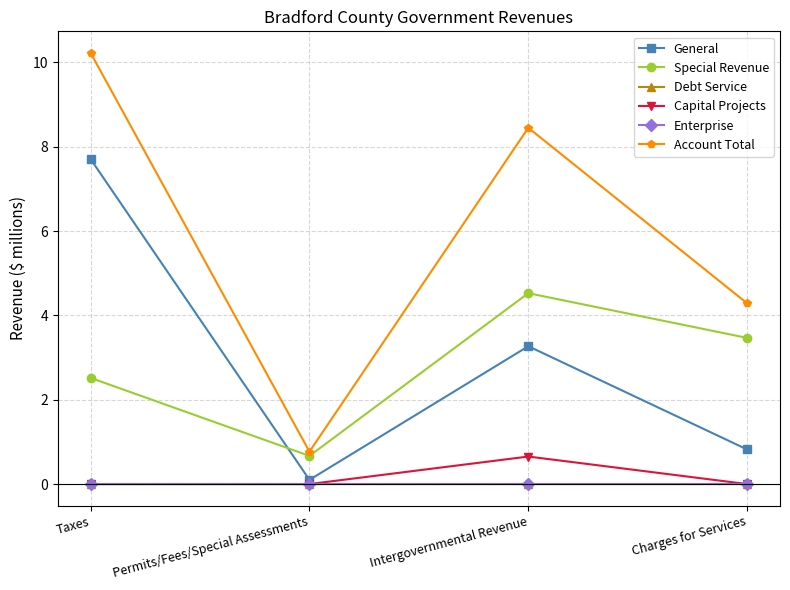

Reading left to right, list all the values displayed in this chart.

General: Taxes=7.7	Permits/Fees/Special Assessments=0.1	Intergovernmental Revenue=3.3	Charges for Services=0.8
Special Revenue: Taxes=2.5	Permits/Fees/Special Assessments=0.7	Intergovernmental Revenue=4.5	Charges for Services=3.5
Debt Service: Taxes=0.0	Permits/Fees/Special Assessments=0.0	Intergovernmental Revenue=0.0	Charges for Services=0.0
Capital Projects: Taxes=0.0	Permits/Fees/Special Assessments=0.0	Intergovernmental Revenue=0.7	Charges for Services=0.0
Enterprise: Taxes=0.0	Permits/Fees/Special Assessments=0.0	Intergovernmental Revenue=0.0	Charges for Services=0.0
Account Total: Taxes=10.2	Permits/Fees/Special Assessments=0.8	Intergovernmental Revenue=8.4	Charges for Services=4.3